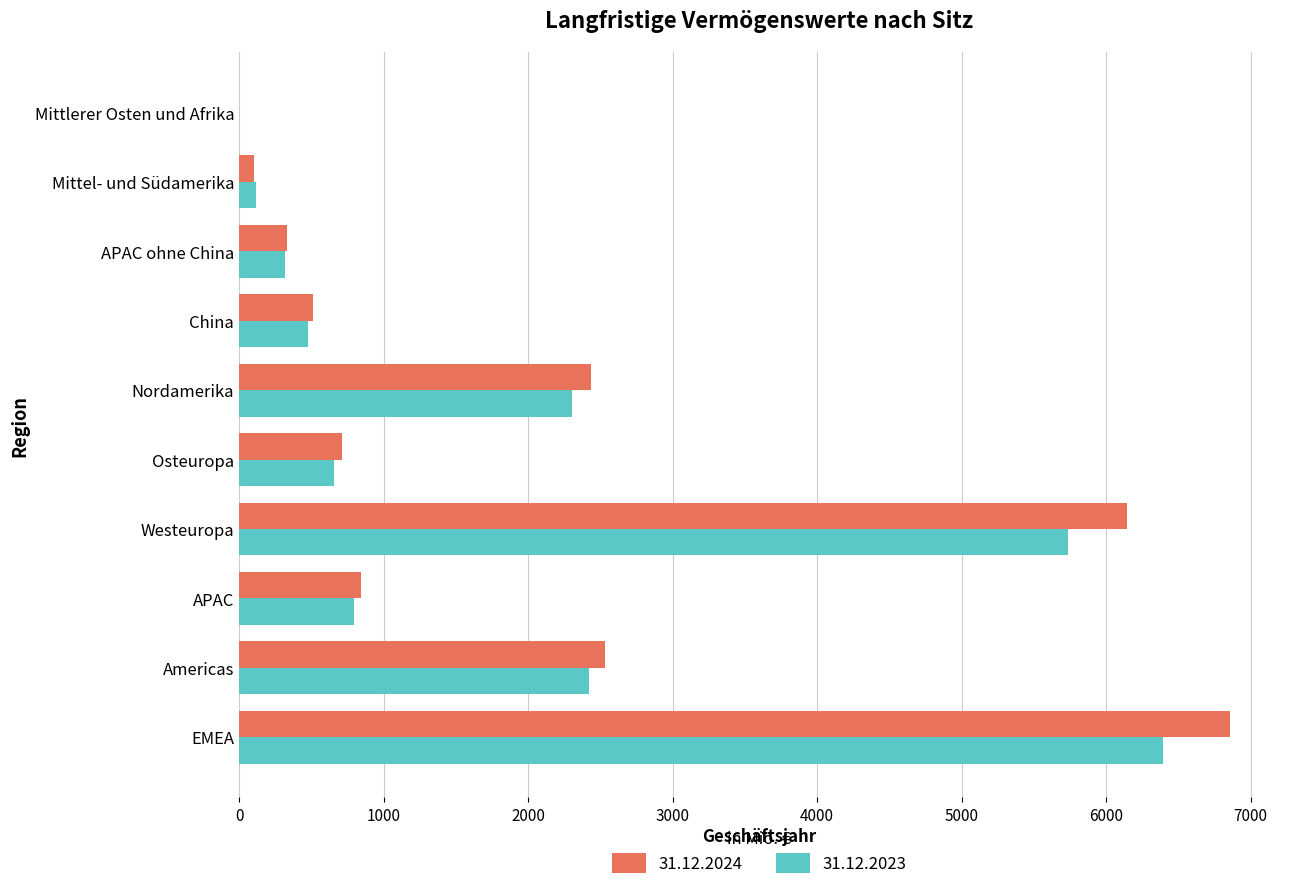

What is the approximate value of 31.12.2024 at Osteuropa?

714.4